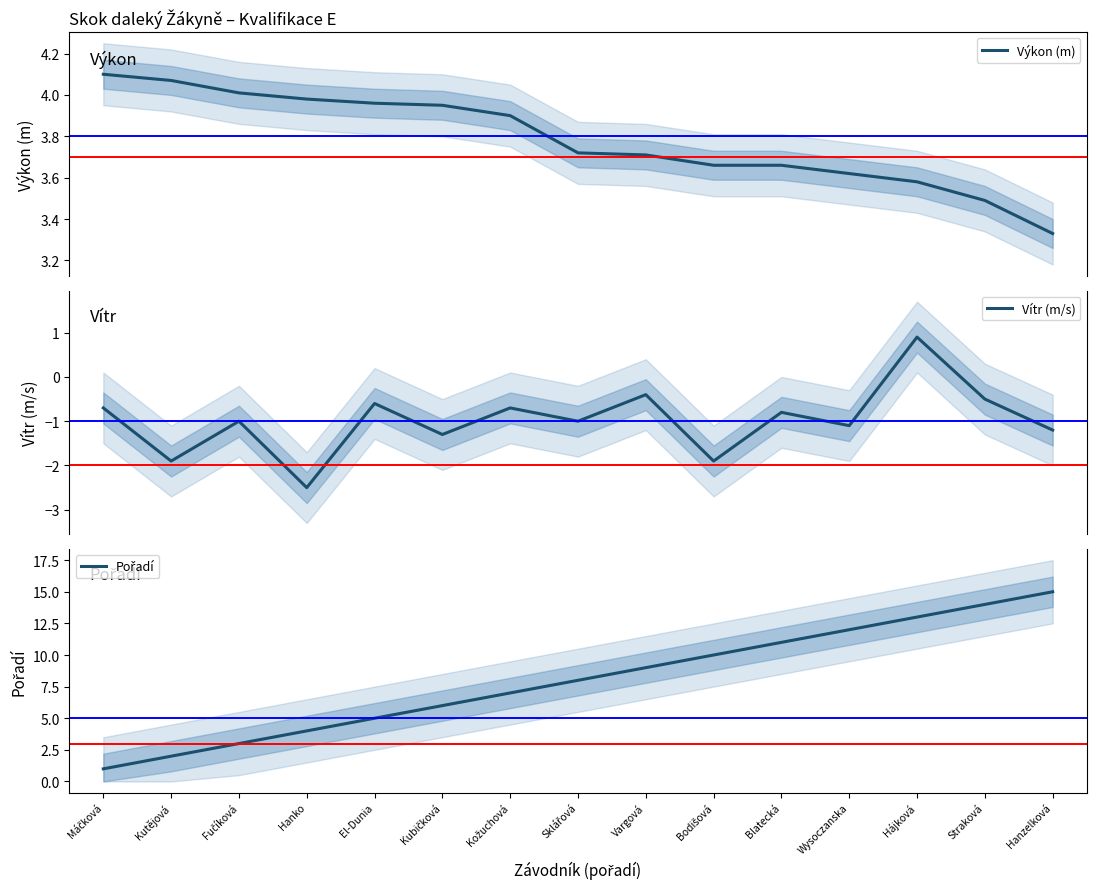

At which label does Vítr (m/s) reach its peak?

Hájková